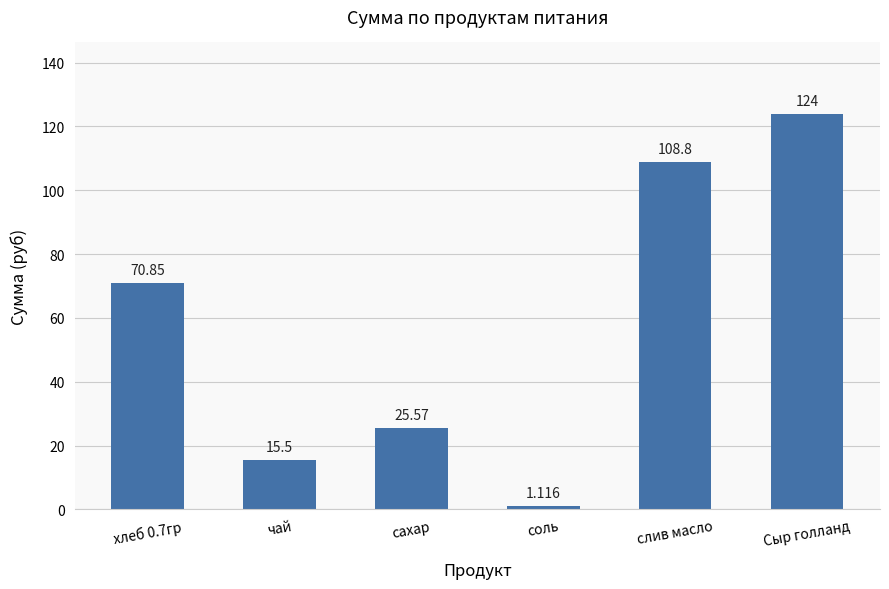

List the labels in order of value, smallest first.

соль, чай, сахар, хлеб 0.7гр, слив масло, Сыр голланд